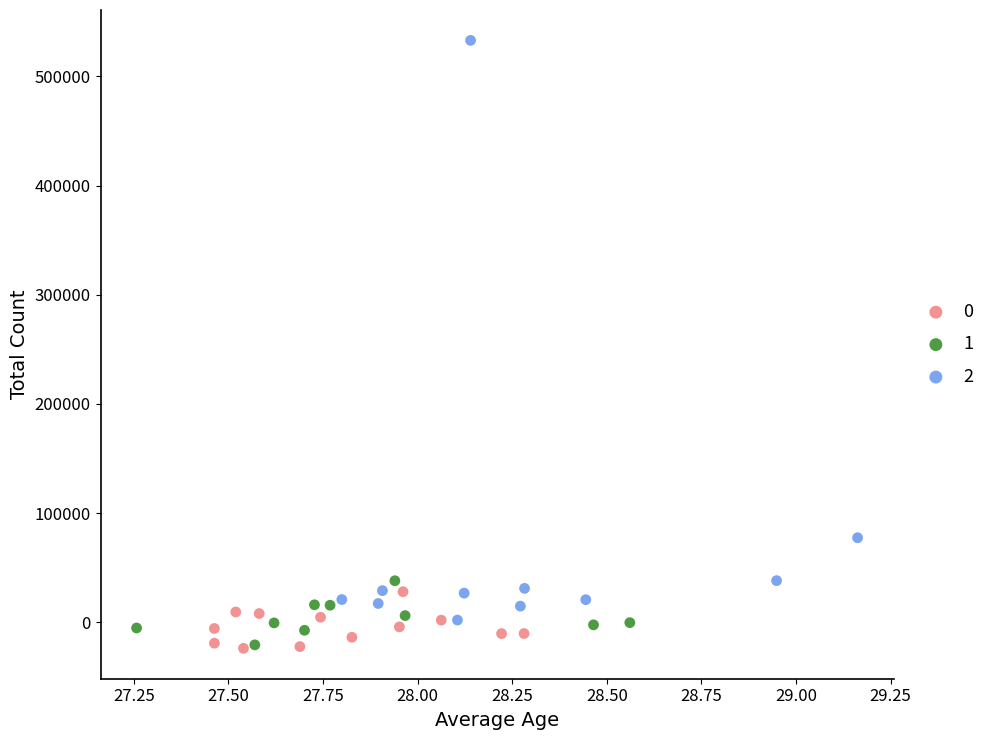

What are all the series names shown in the legend?

0, 1, 2